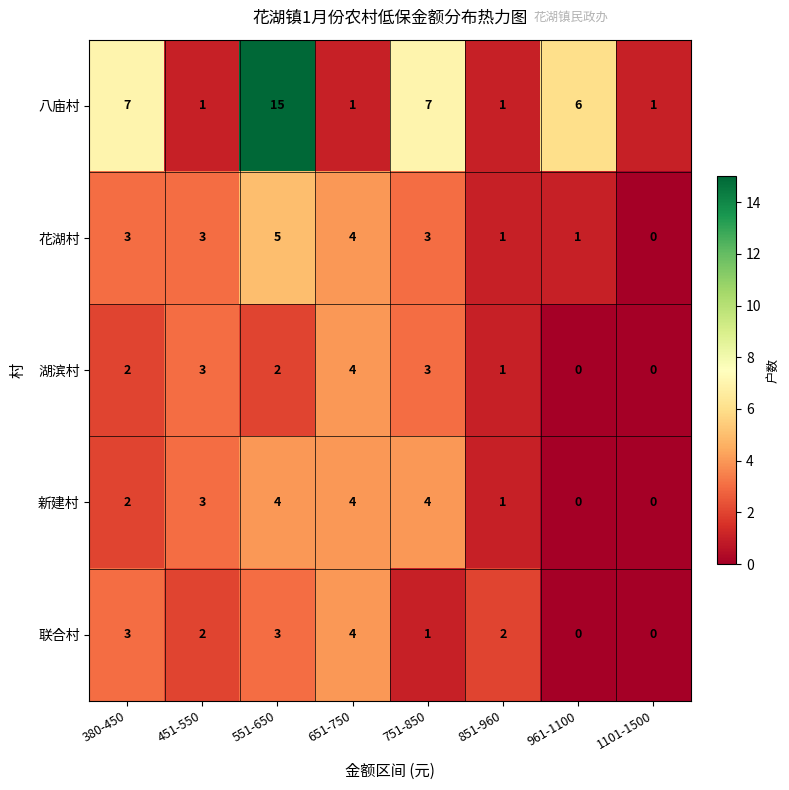

Which series has the largest total across all categories?

八庙村